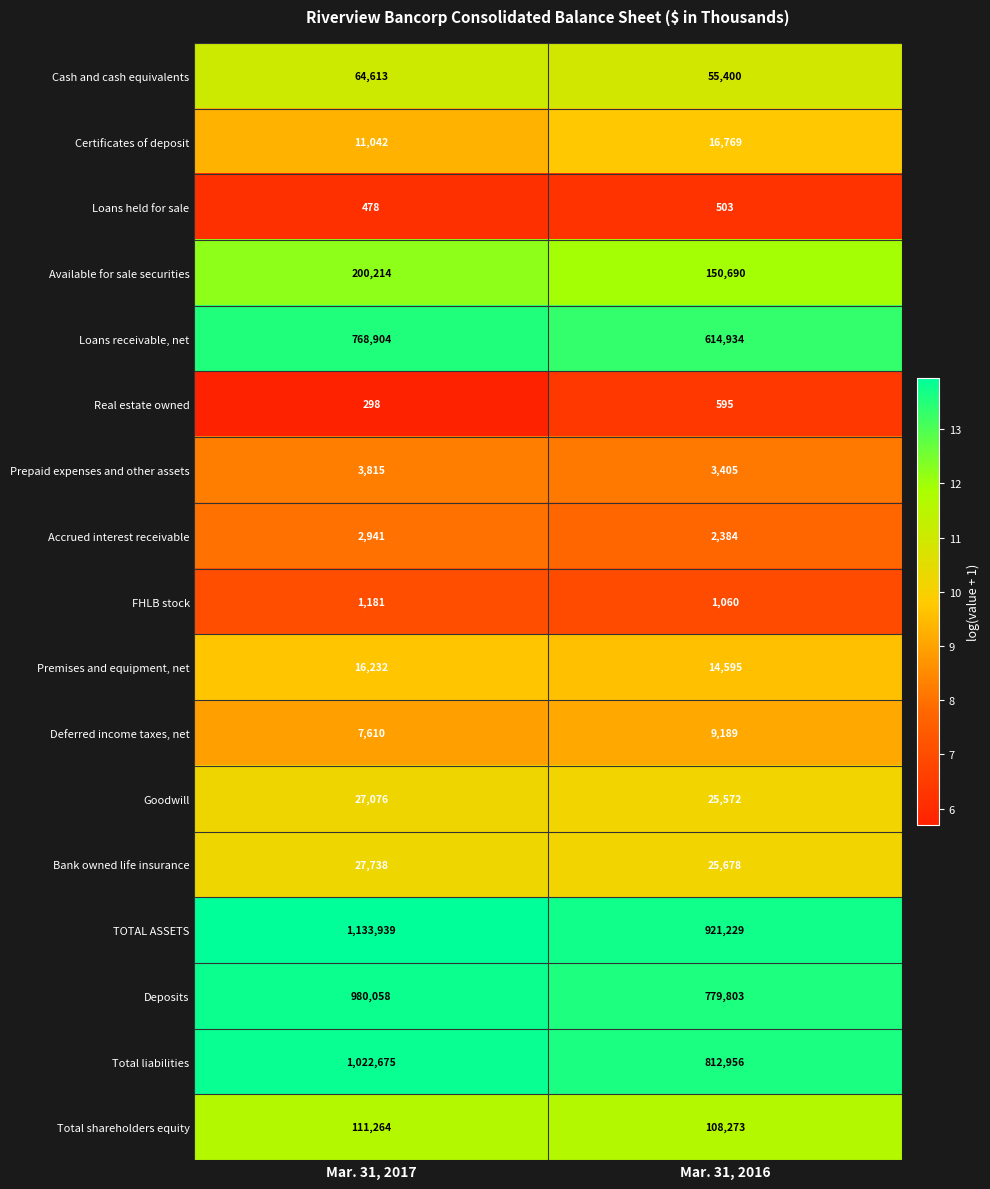

Which series has the largest total across all categories?

TOTAL ASSETS